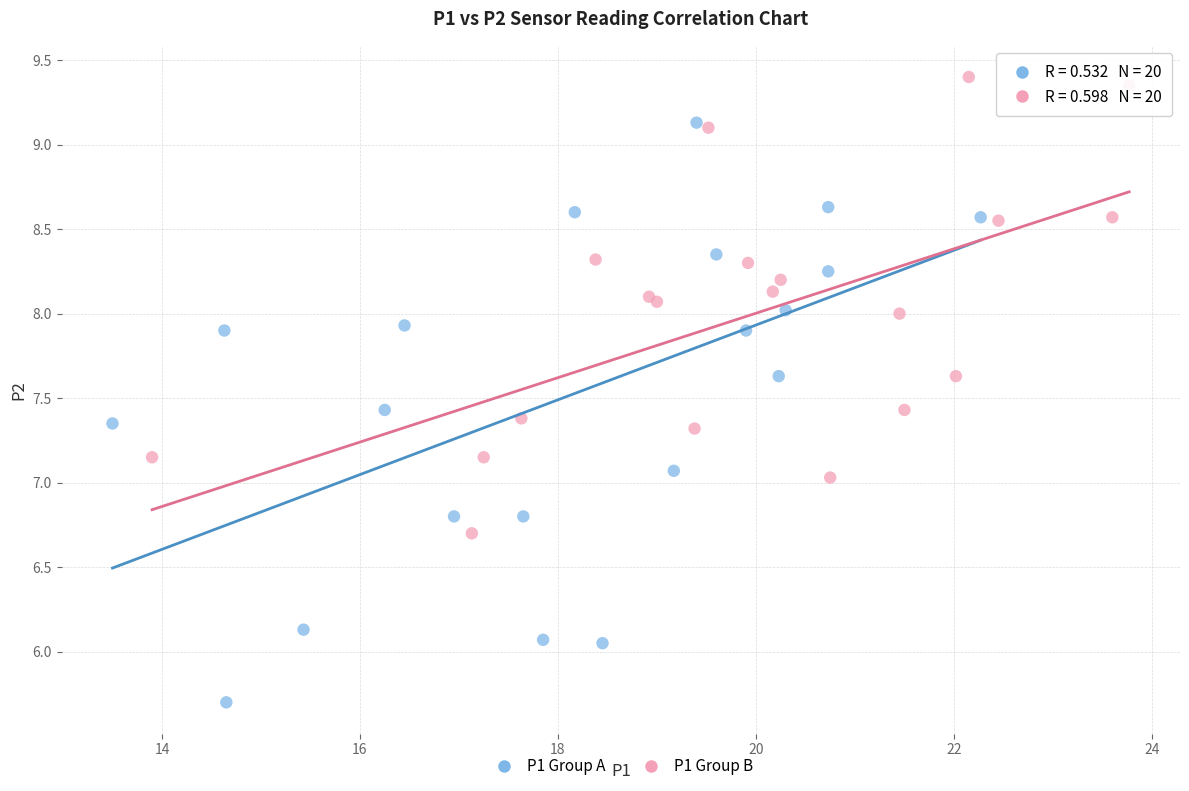

What are all the series names shown in the legend?

P1 Group A, P1 Group B